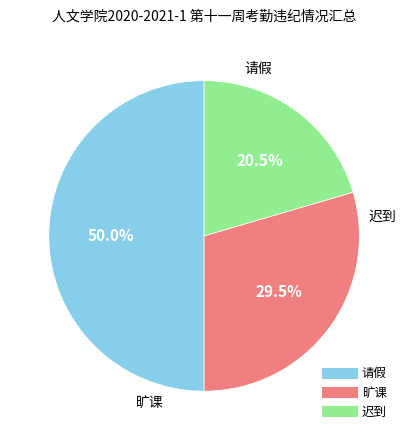

Does 迟到 represent more than half of the total?

No